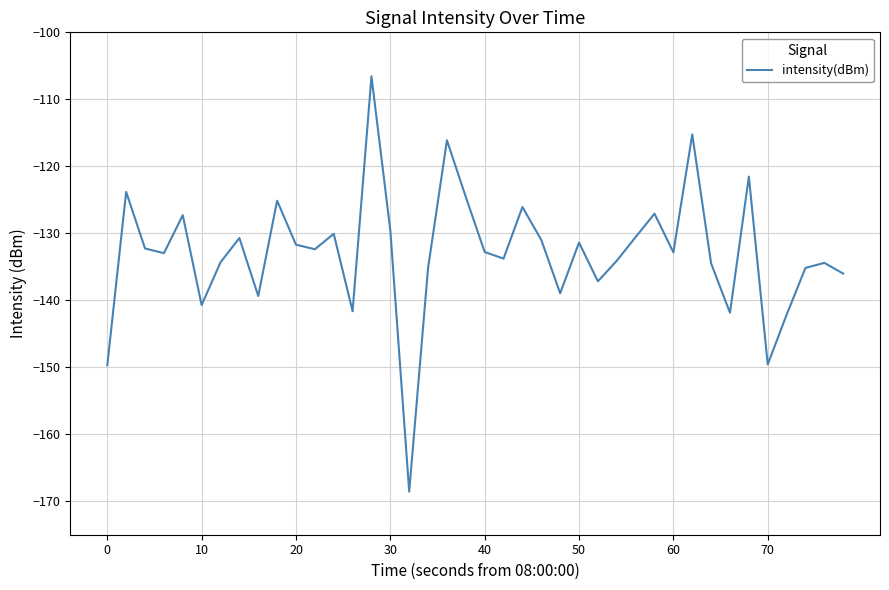

What is the smallest value displayed?

-168.6